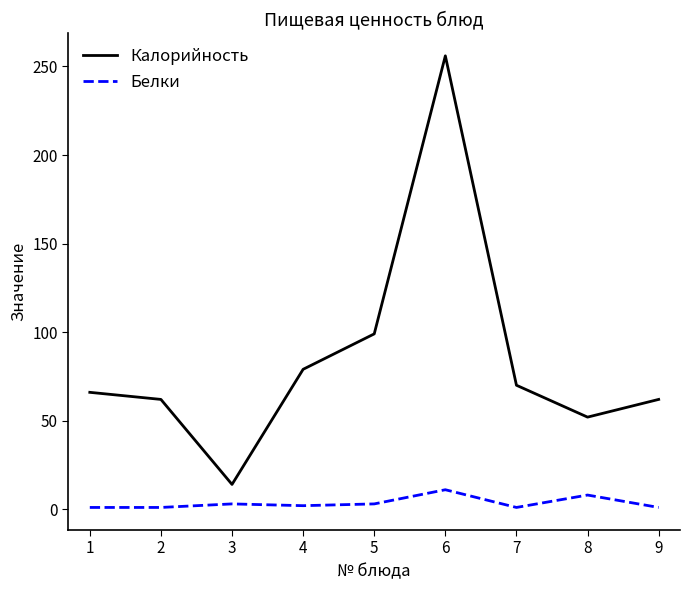

Is the value of Калорийность at 2 greater than the value of Белки at 2?

Yes